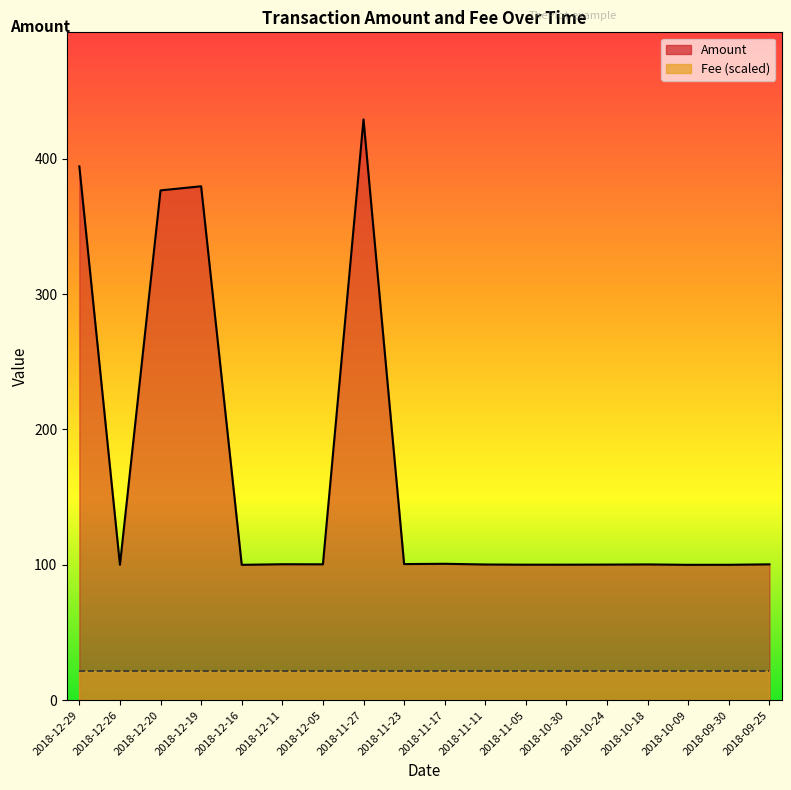

Count the number of categories in the chart.

18